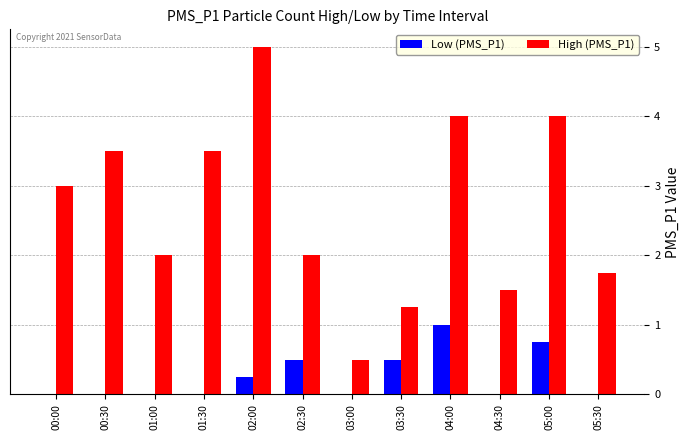

What is the sum of all Low (PMS_P1) values?

3.0